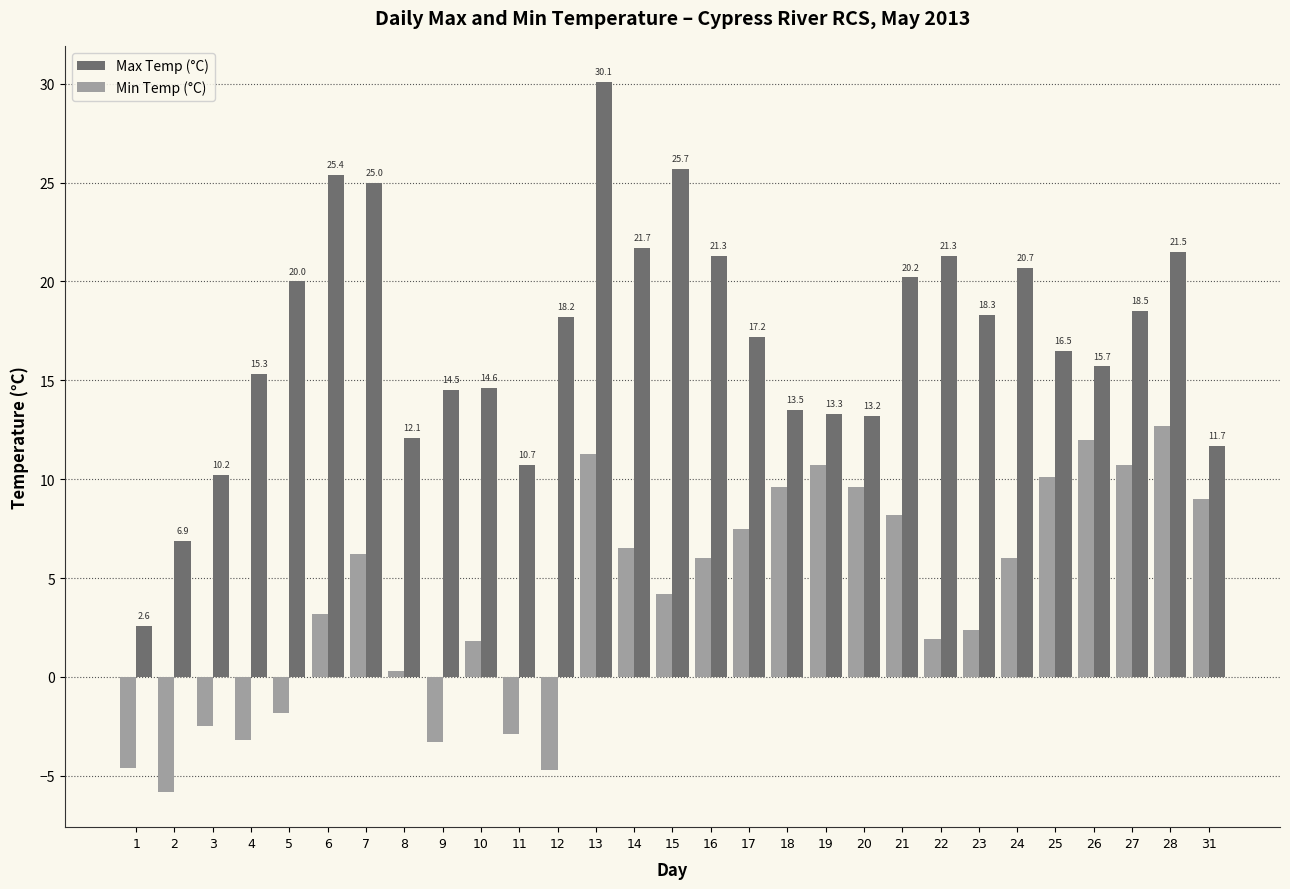

At 24, list the series in order from largest to smallest.

Max Temp (°C), Min Temp (°C)